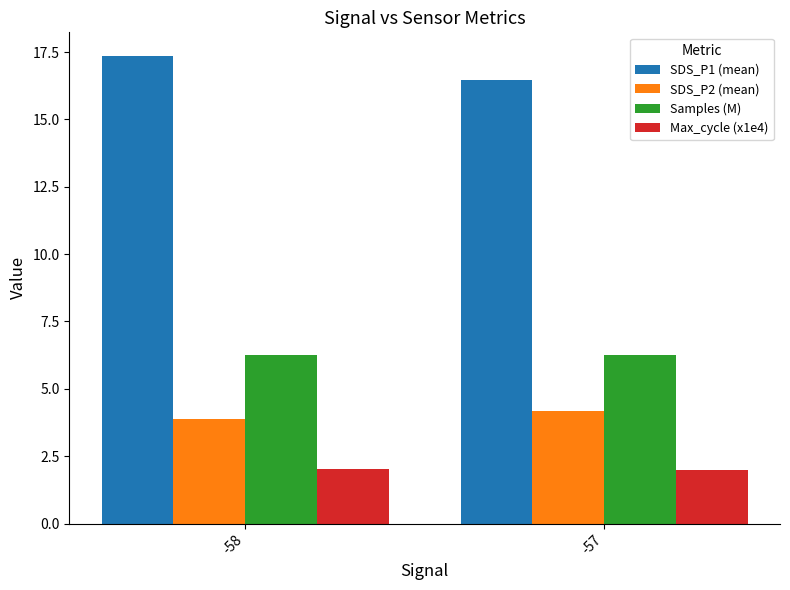

The Samples (M) series shows 6.3 at -58. True or false?

True